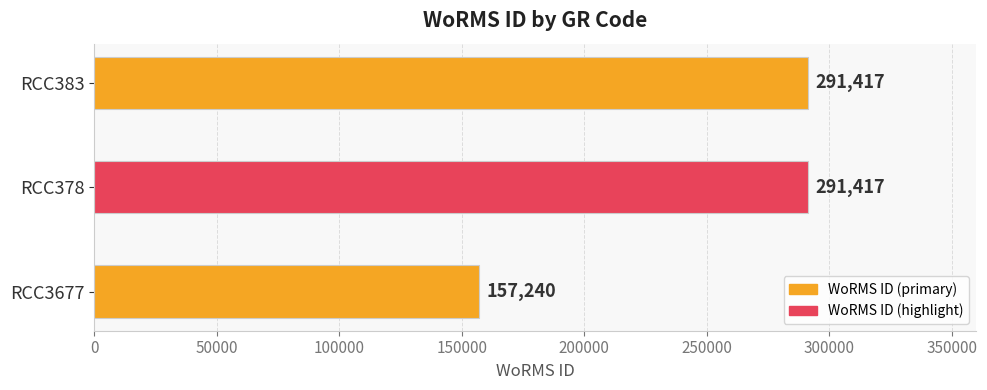

At which label is the value closest to 224328?

RCC3677